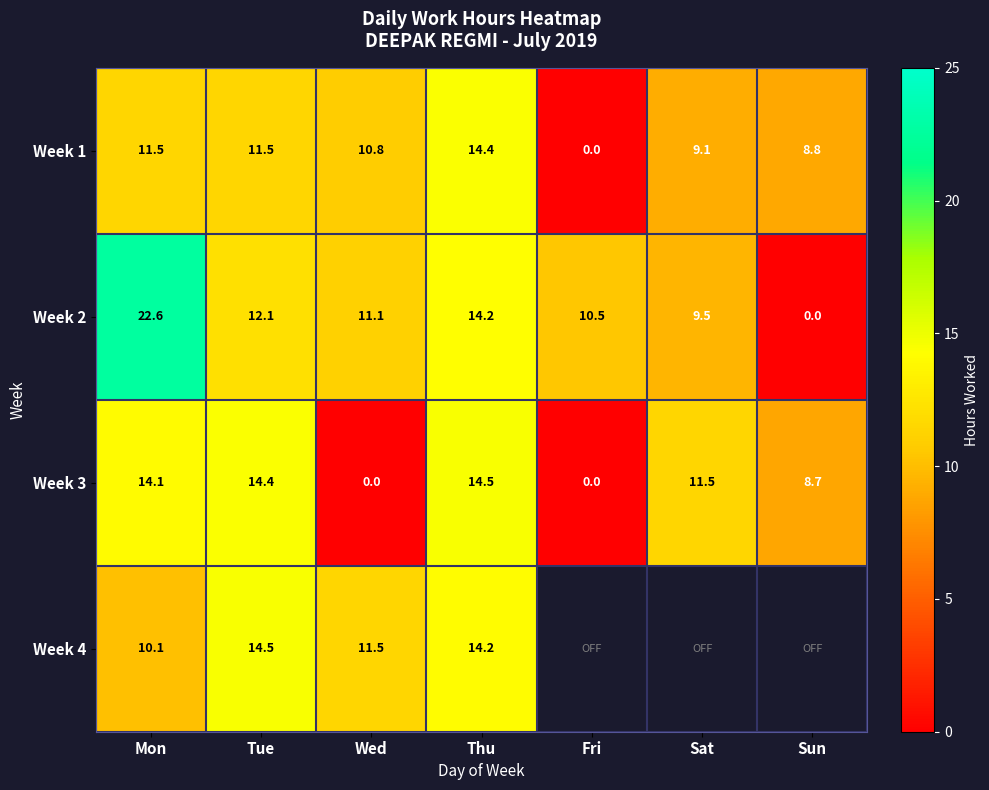

Is the value of Week 3 at Mon greater than the value of Week 4 at Tue?

No